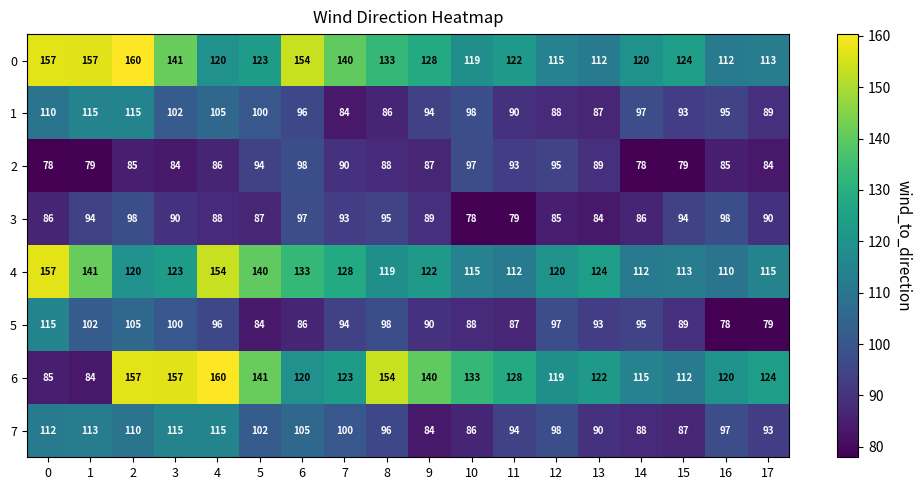

Which series has the widest spread of values?

6